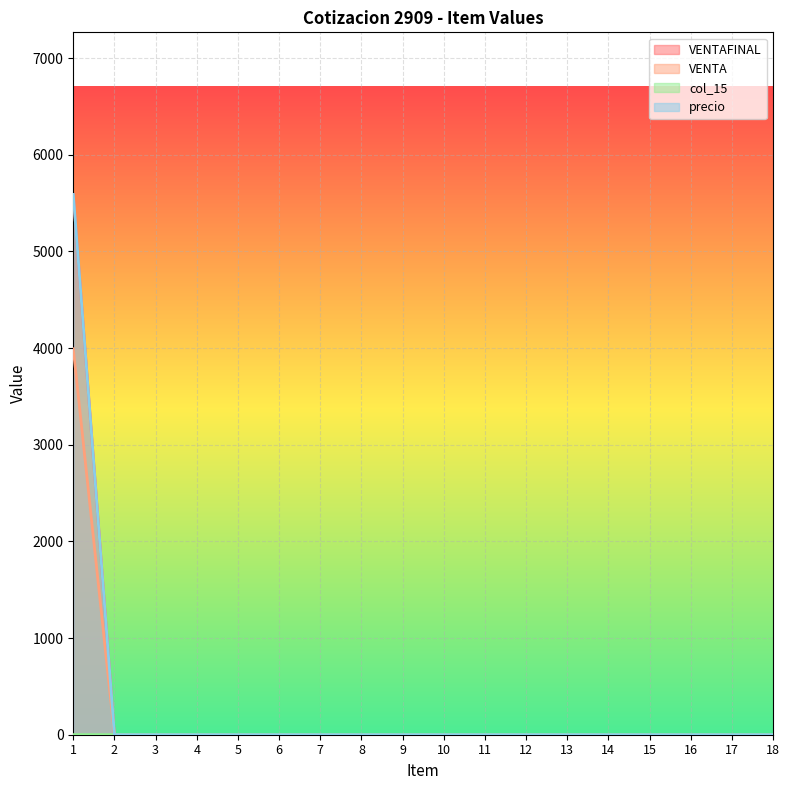

Does the chart display data point markers on the line(s)?

No